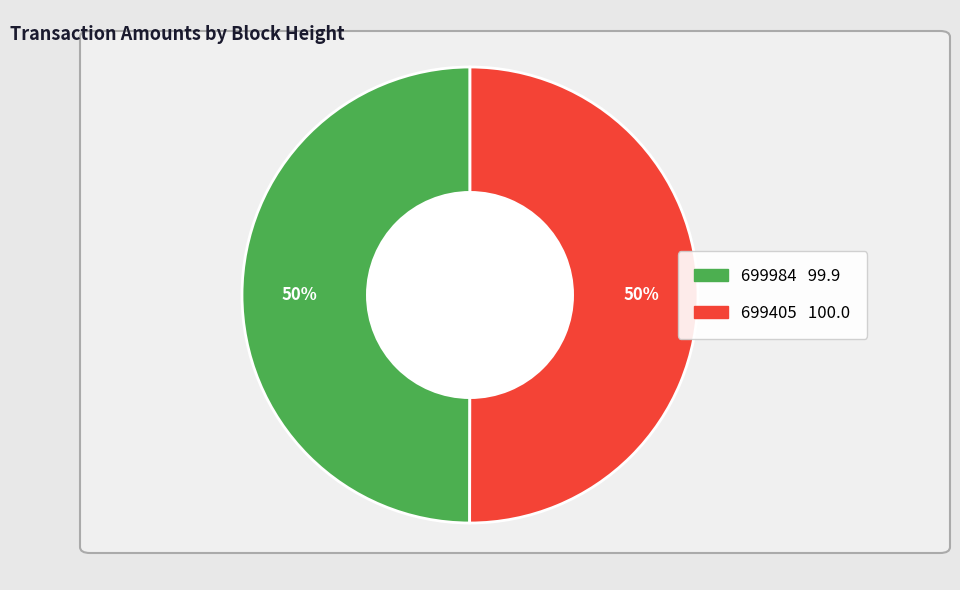

To the nearest percent, what is the combined percentage of 699405 and 699984?

100%